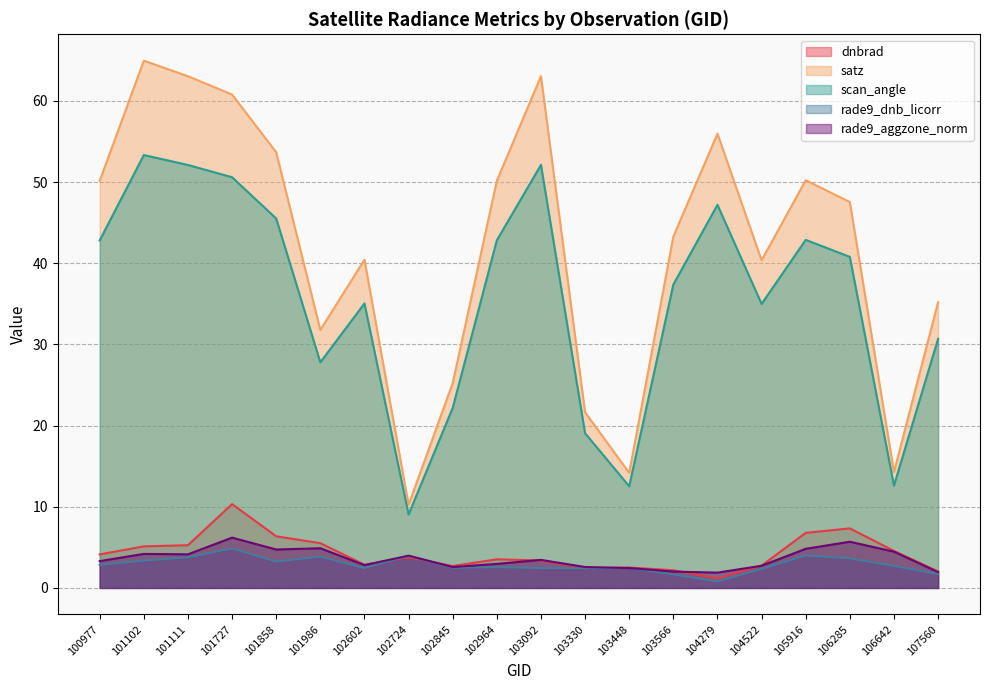

True or false: satz and rade9_dnb_licorr cross at least once.

False